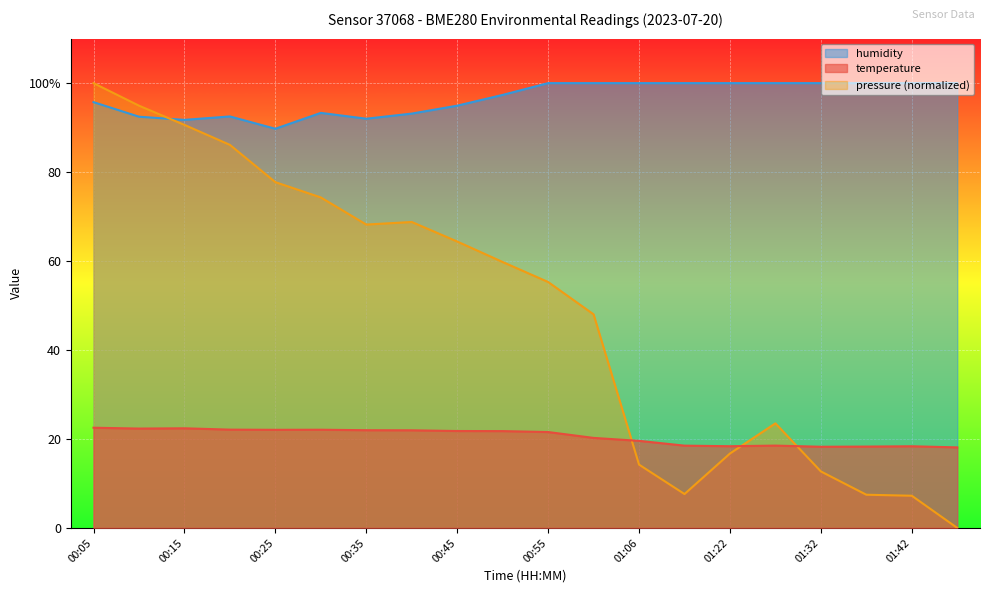

Which category has the lowest value in the pressure_norm series?

01:47